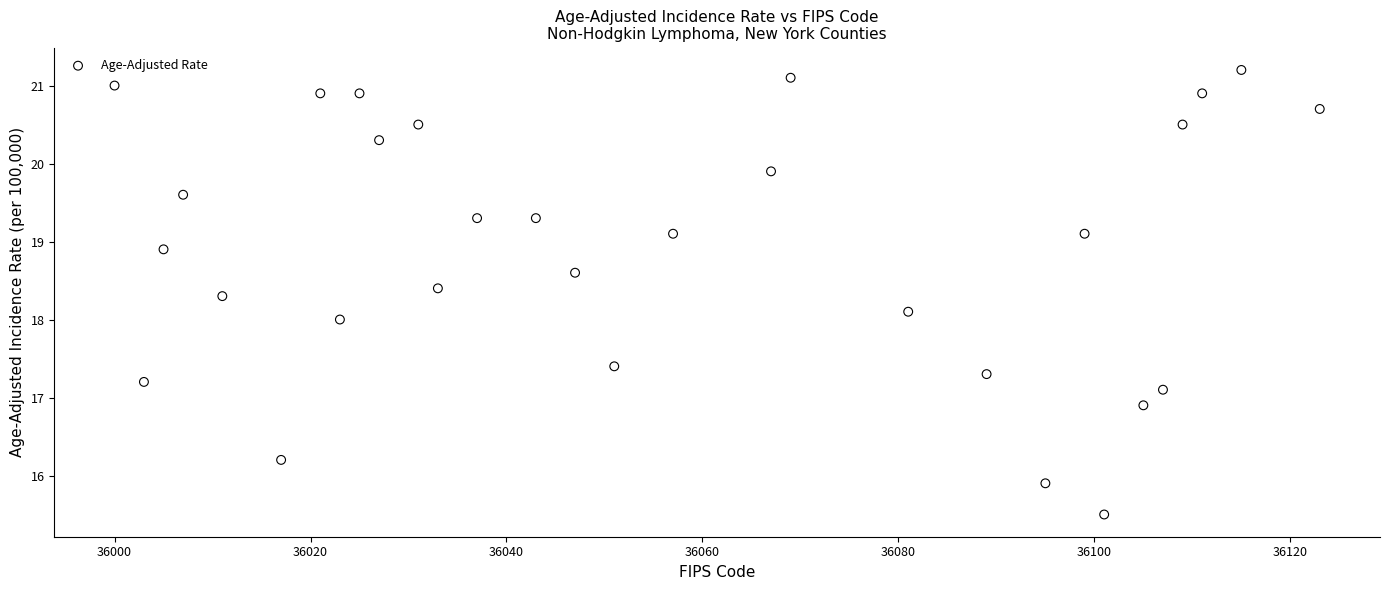

What is the range of Y values (max minus min)?

5.7